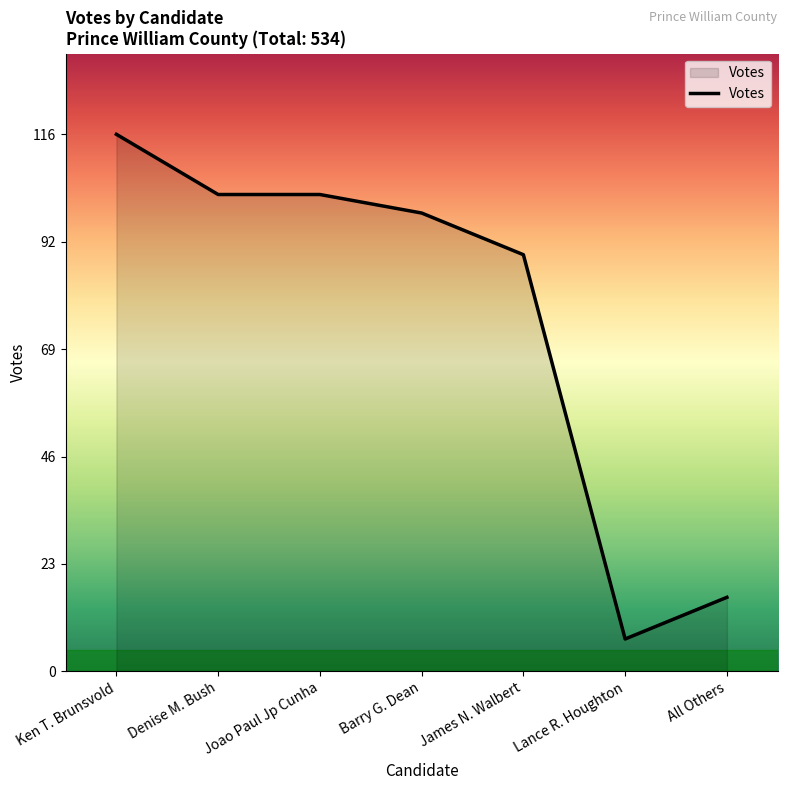

What is the difference between the maximum and minimum values?

109